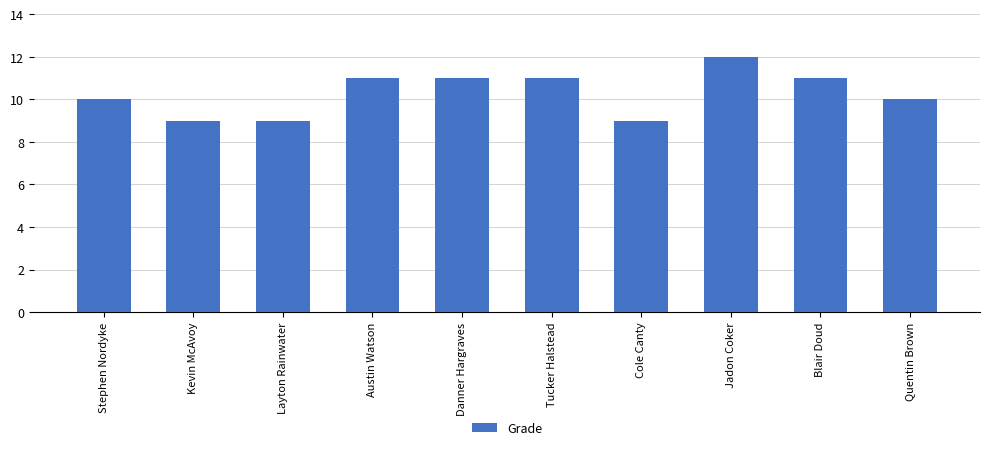

Reading left to right, list all the values displayed in this chart.

10	9	9	11	11	11	9	12	11	10